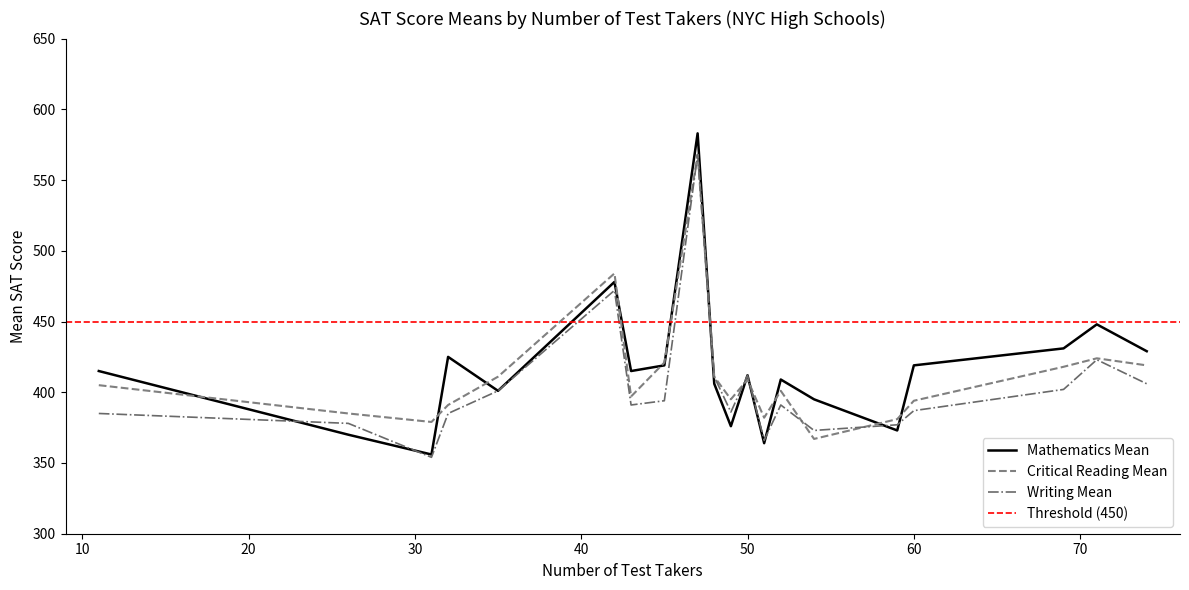

How many intersections are there between Critical Reading Mean and Mathematics Mean?

12